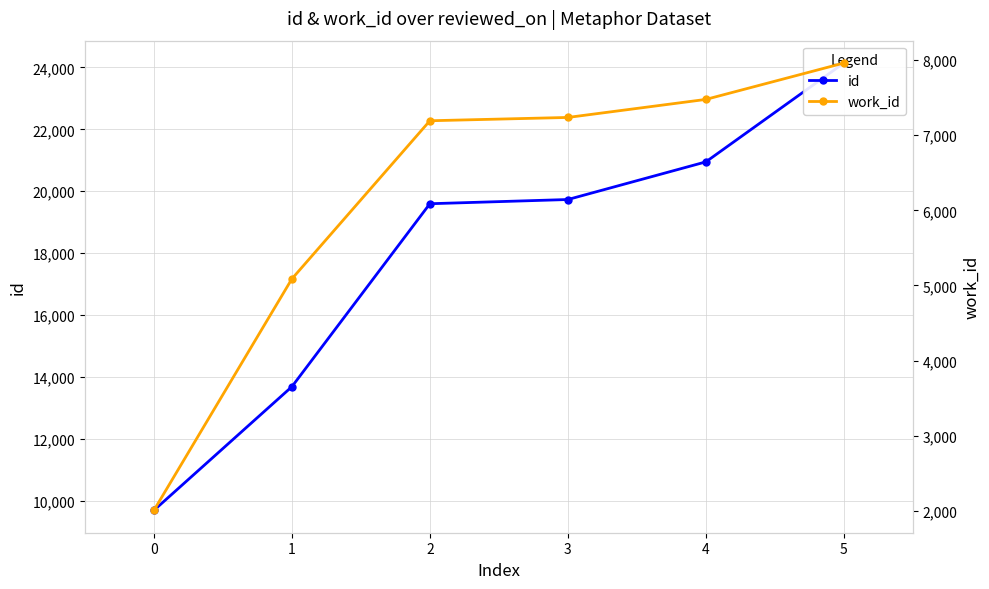

List the series in order of their peak value, highest first.

id, work_id